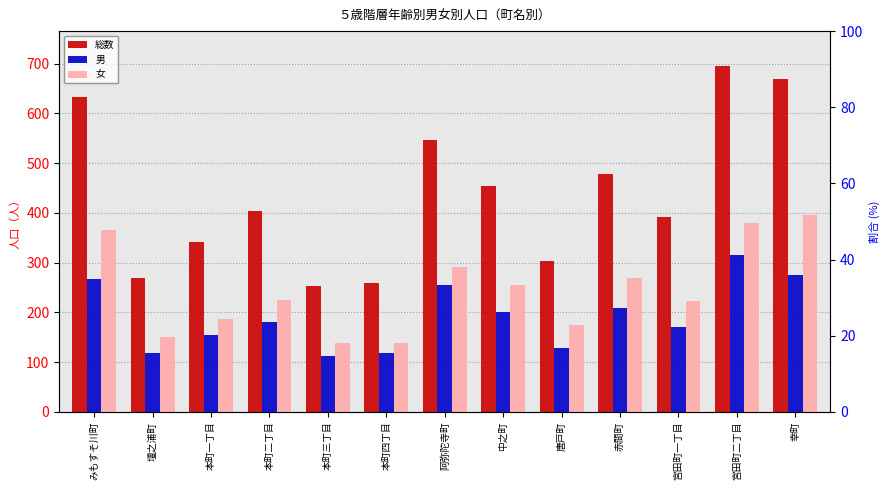

Which series has the largest total across all categories?

総数